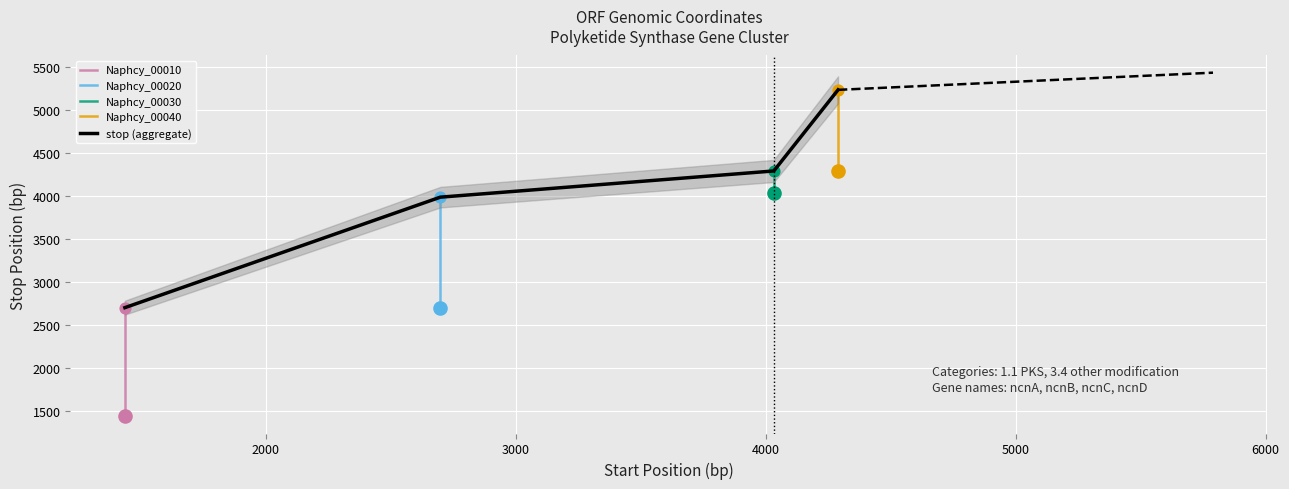

What is the ratio of the value at 1436 to the value at 4032?

0.6